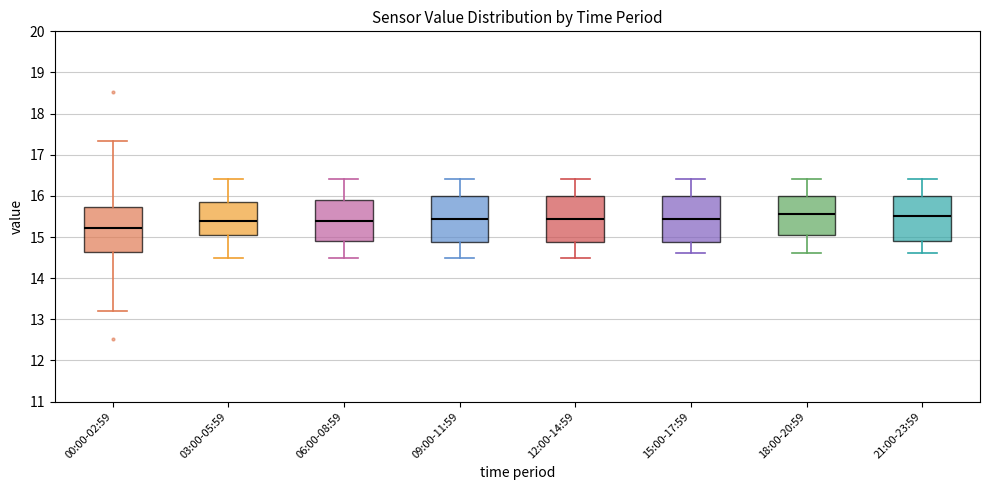

Reading left to right, read every box against the y-axis: the position of its median line, the range the box covers, and the ends of its whiskers. The values are not printed on the chart, so give them approximately, as read against the axis.

00:00-02:59: median 15.2, box 14.6 to 15.7, whiskers 13.2 to 17.3
03:00-05:59: median 15.4, box 15.1 to 15.9, whiskers 14.5 to 16.4
06:00-08:59: median 15.4, box 14.9 to 15.9, whiskers 14.5 to 16.4
09:00-11:59: median 15.5, box 14.9 to 16.0, whiskers 14.5 to 16.4
12:00-14:59: median 15.5, box 14.9 to 16.0, whiskers 14.5 to 16.4
15:00-17:59: median 15.5, box 14.9 to 16.0, whiskers 14.6 to 16.4
18:00-20:59: median 15.6, box 15.1 to 16.0, whiskers 14.6 to 16.4
21:00-23:59: median 15.5, box 14.9 to 16.0, whiskers 14.6 to 16.4